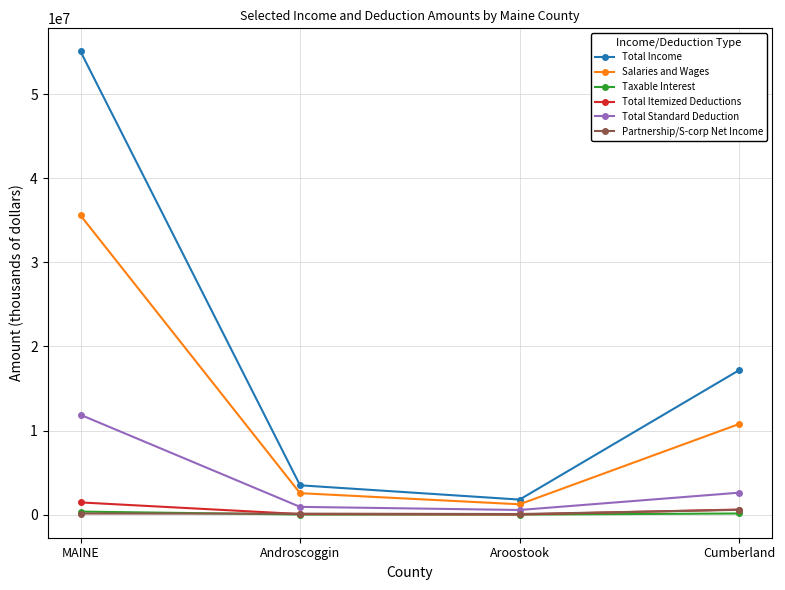

What position from the left is MAINE?

1